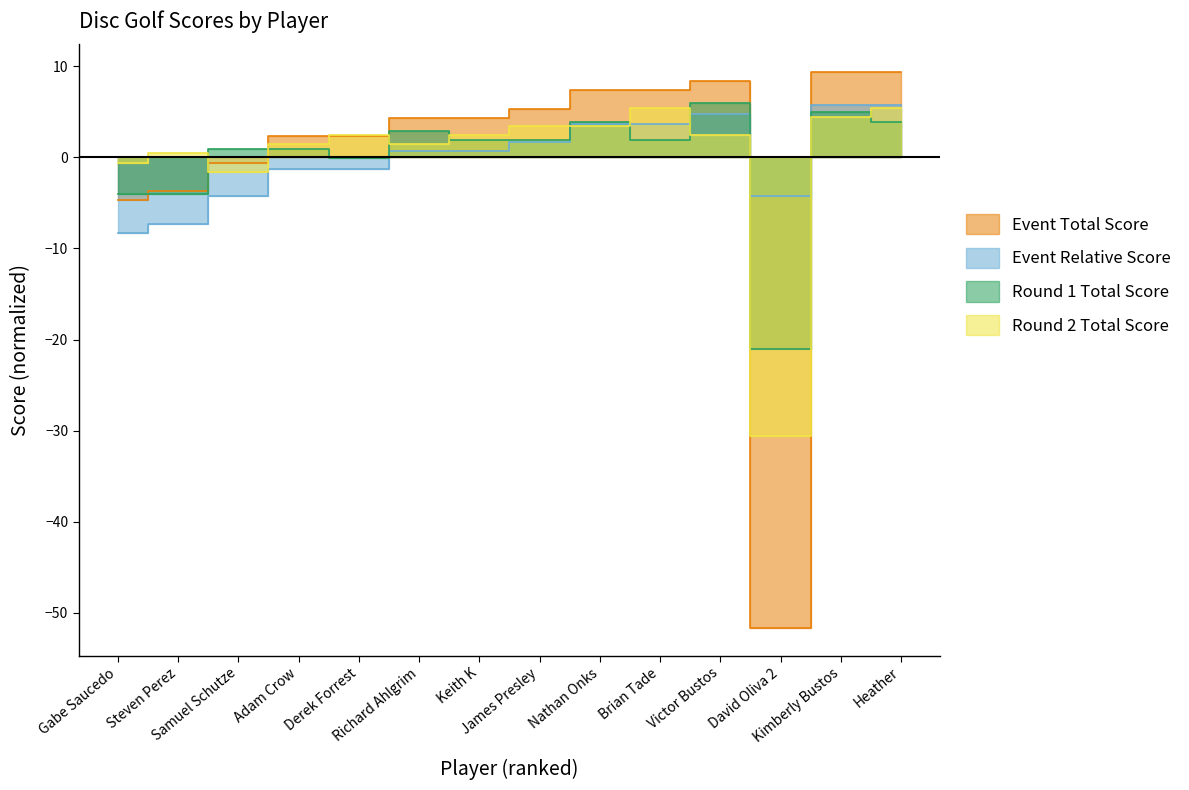

Where do event_relative_score and round_2_total_score first cross each other?

James Presley and Nathan Onks